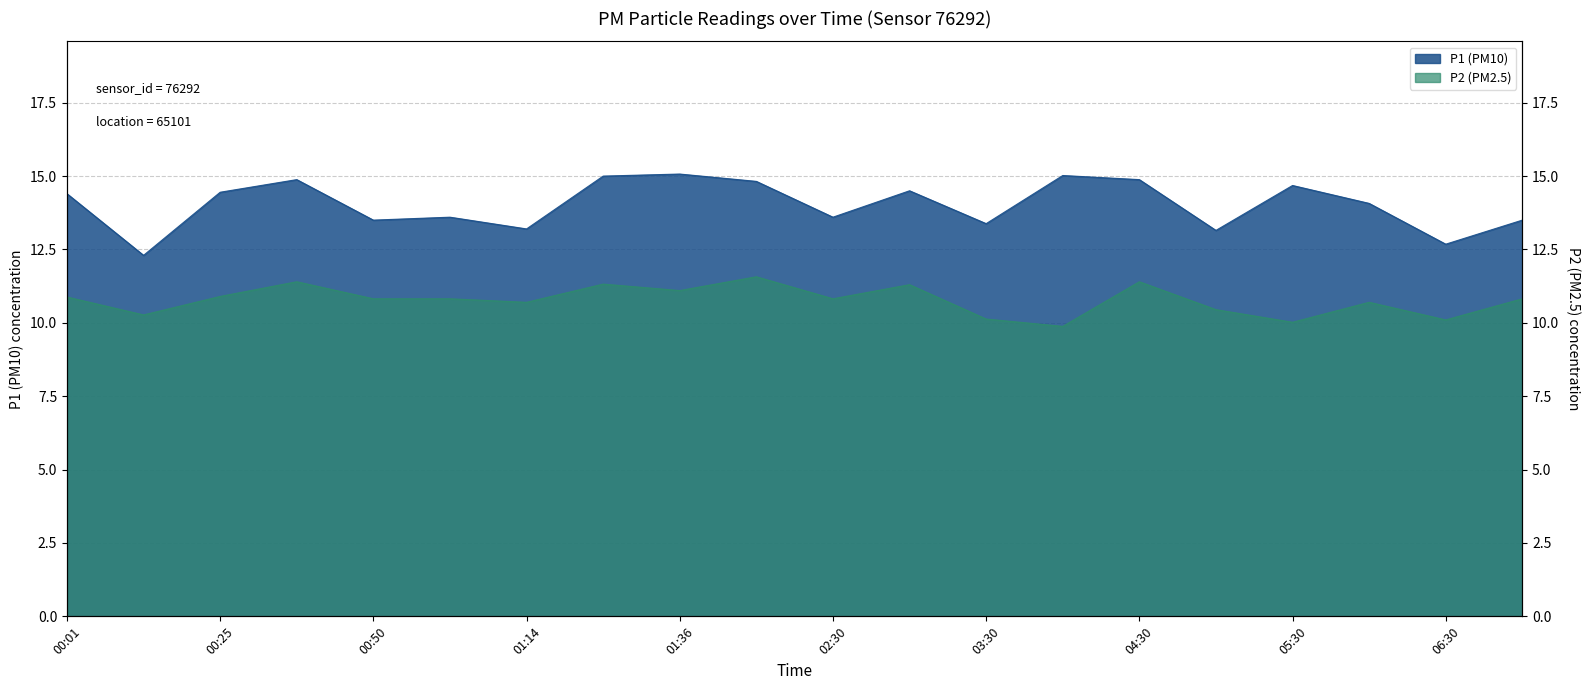

Does the chart have visible grid lines?

Yes